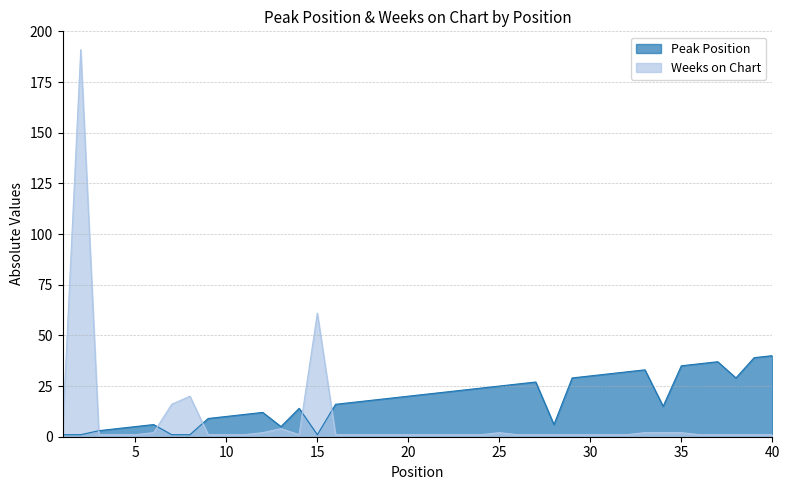

Rank the series at 16 from lowest to highest value.

Weeks on Chart, Peak Position